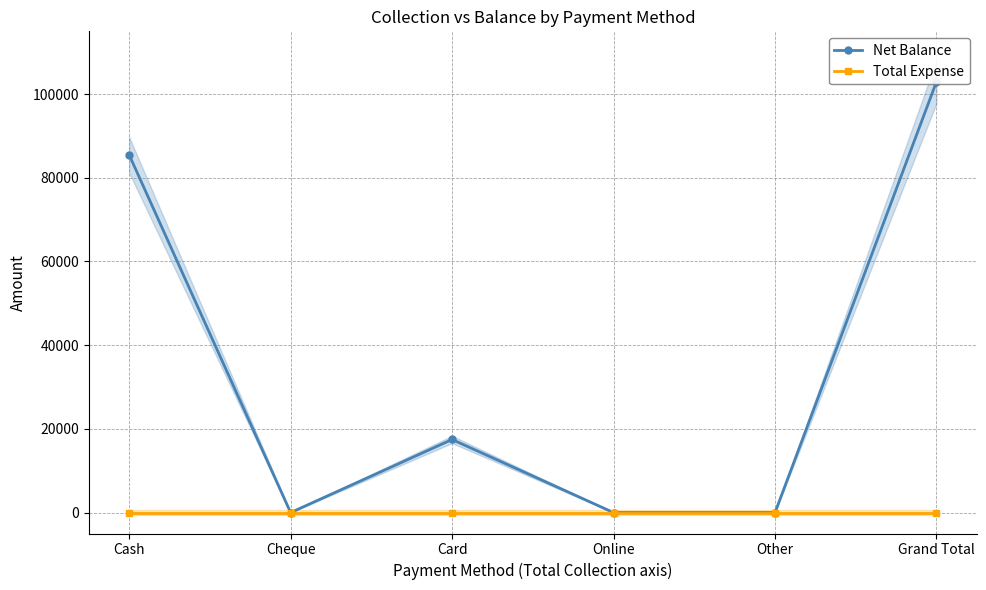

At which category is the sum across all series the highest?

Grand Total